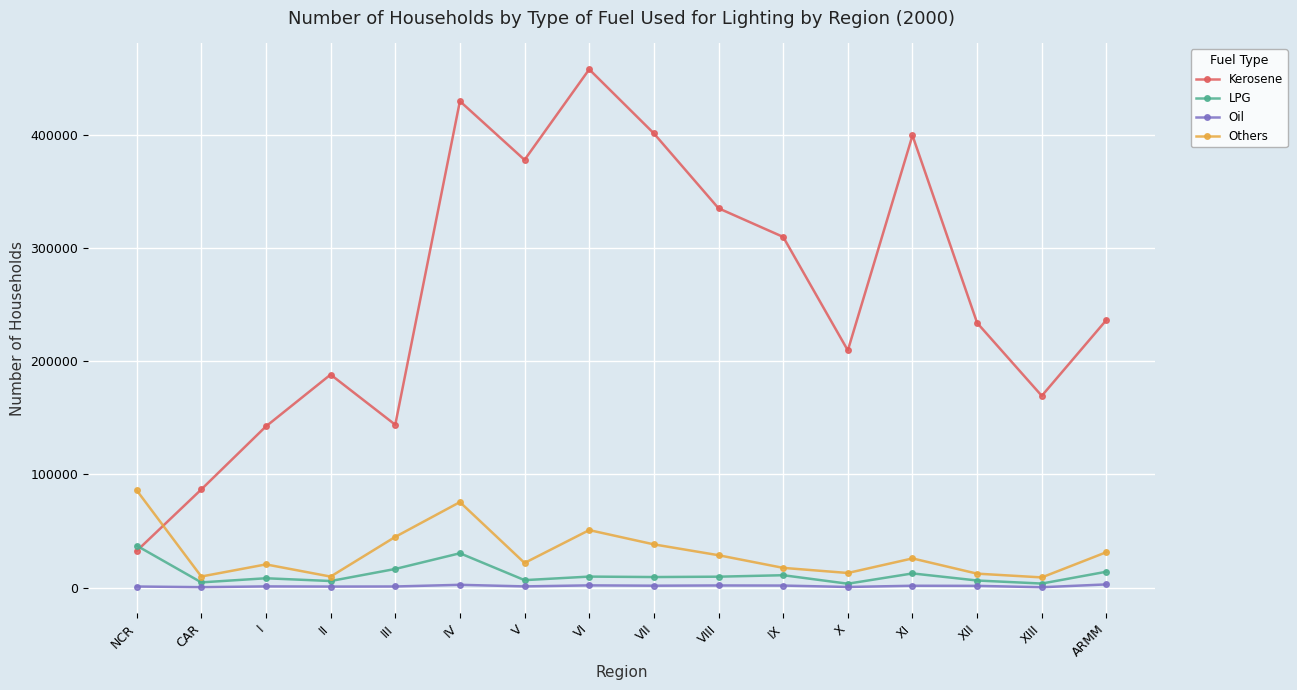

What value does the LPG series have at IX, to the nearest 50?

10900